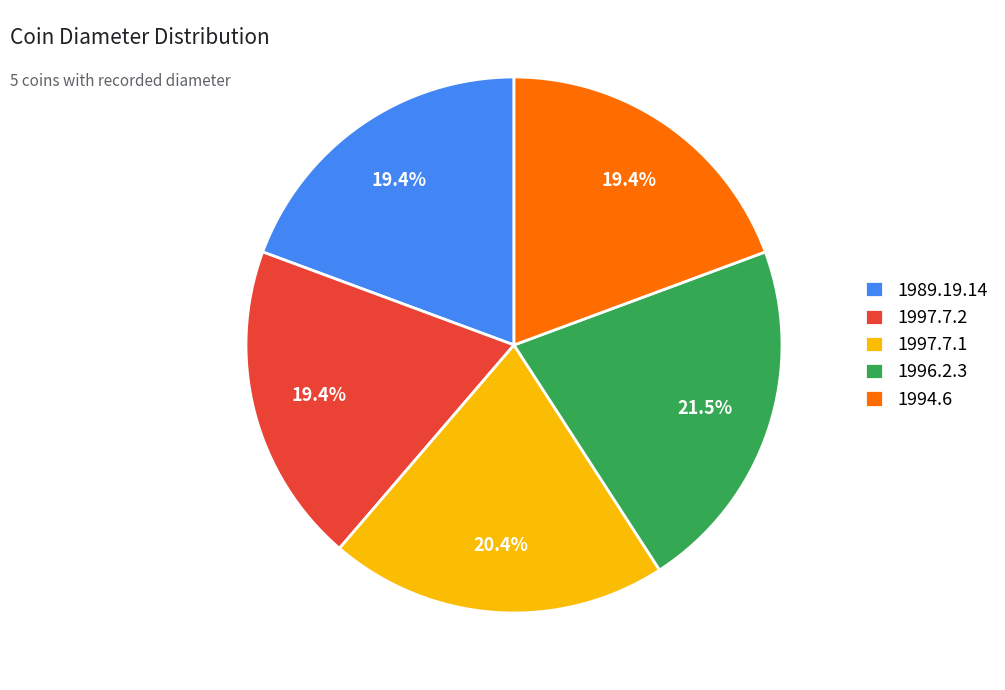

How much of the chart is everything except 1994.6?

80.6%